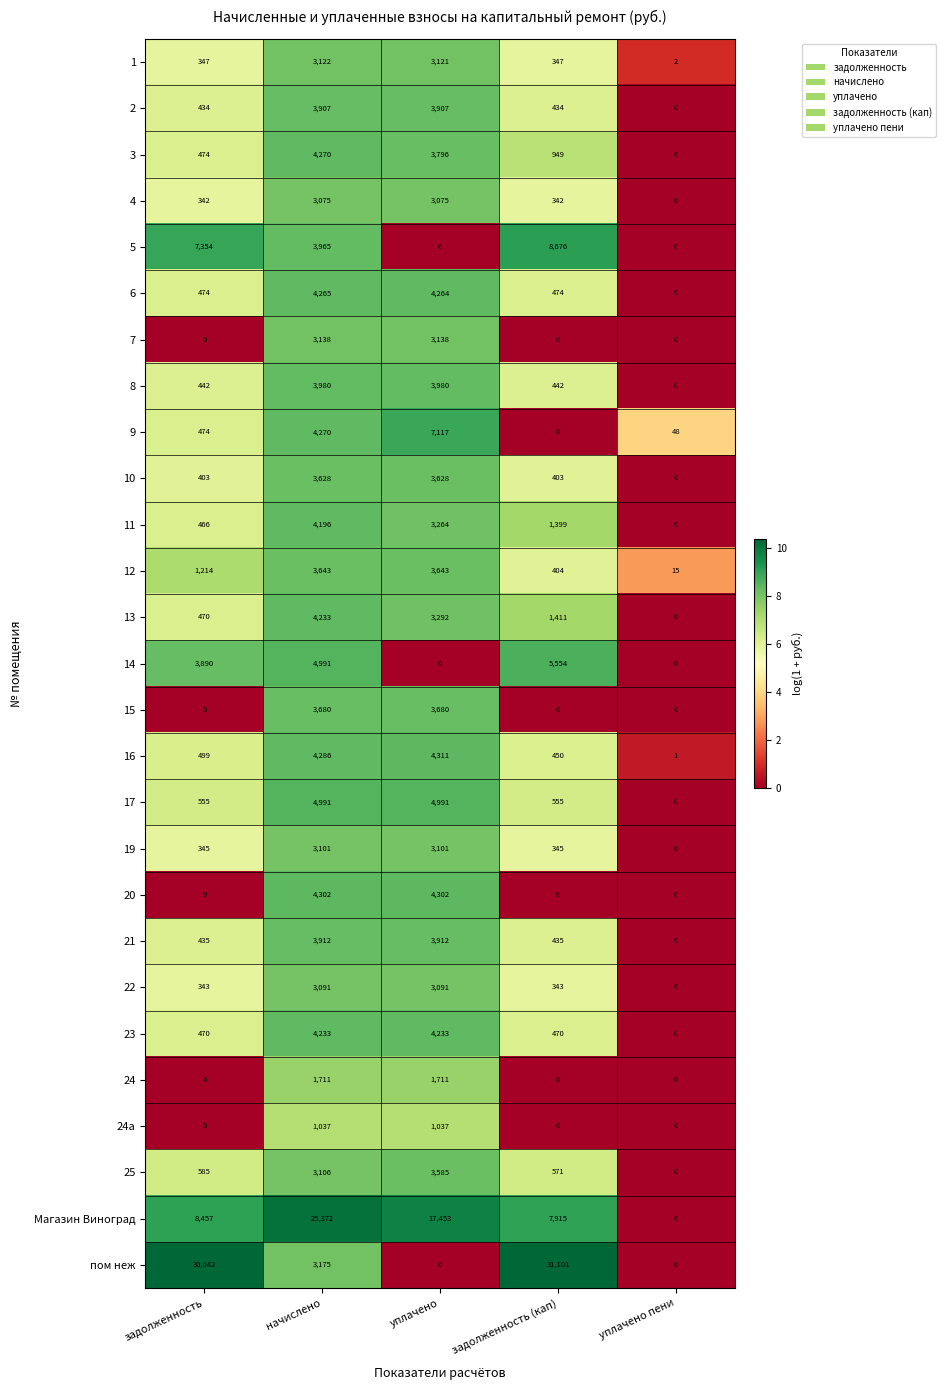

What is the approximate value of 9 at задолженность, to the nearest 10?

470